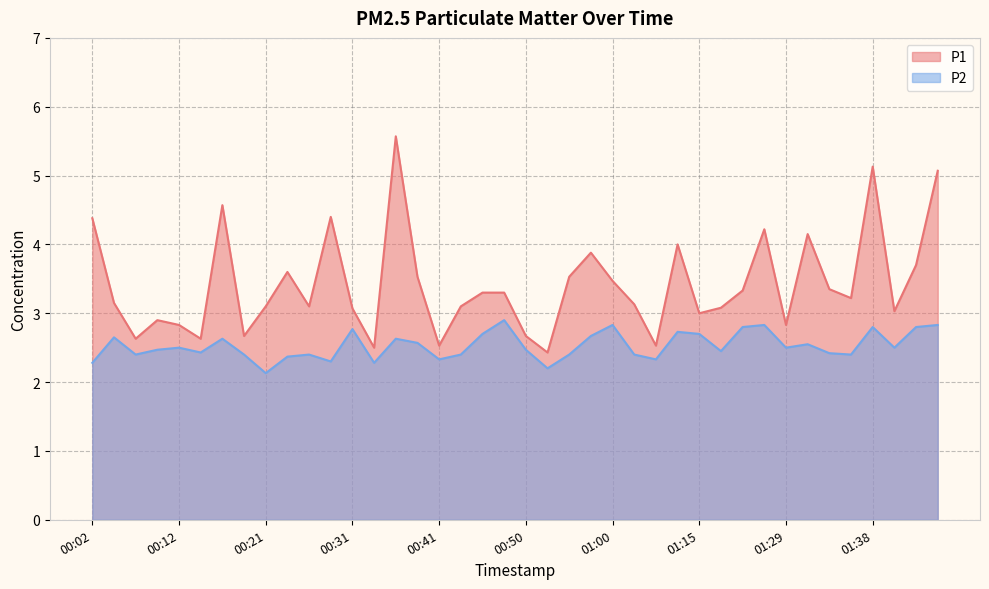

Does the chart display data point markers on the line(s)?

No